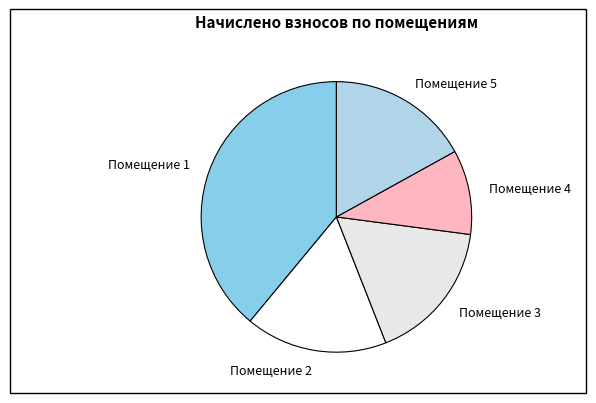

Which slice is the smallest?

Помещение 4